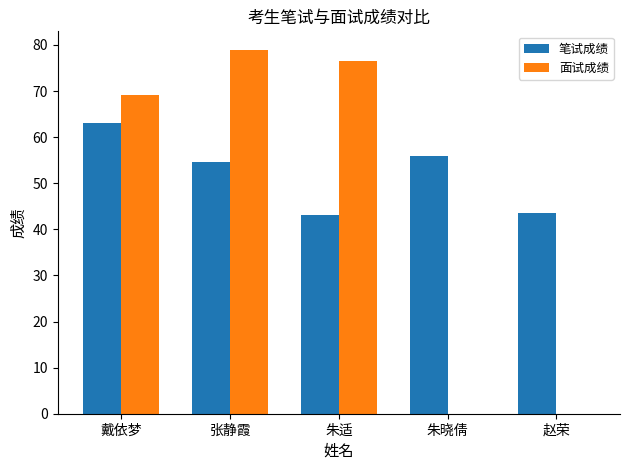

At which category does the chart reach its peak across all series?

张静霞